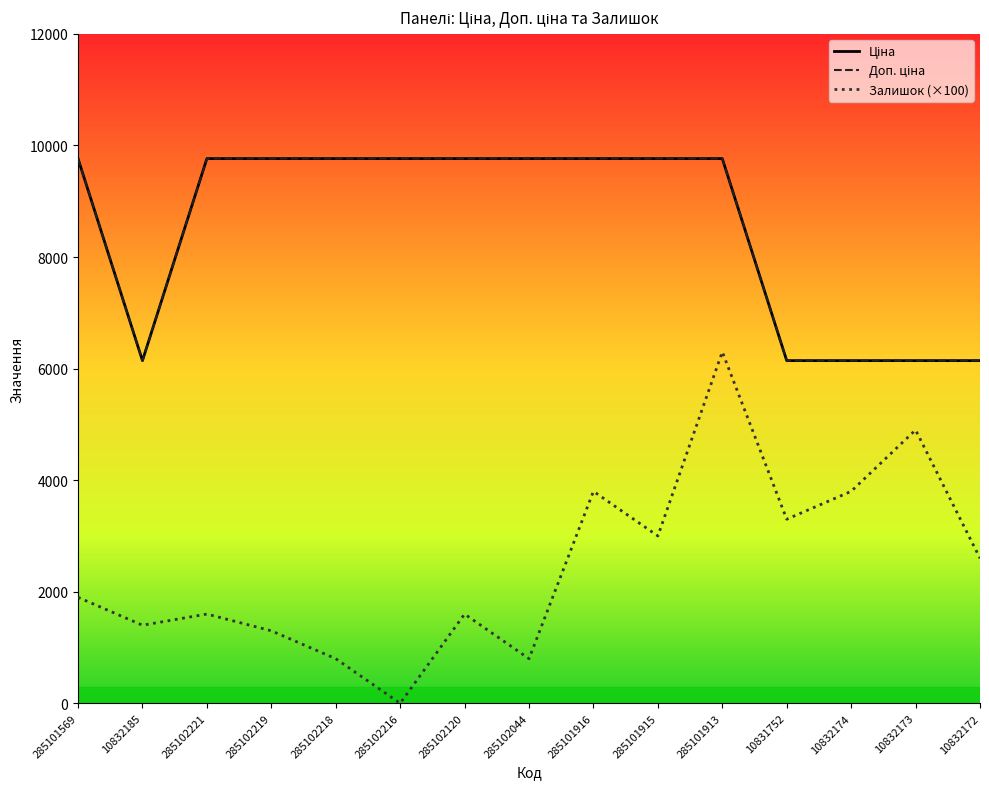

Which series has the largest total across all categories?

Ціна